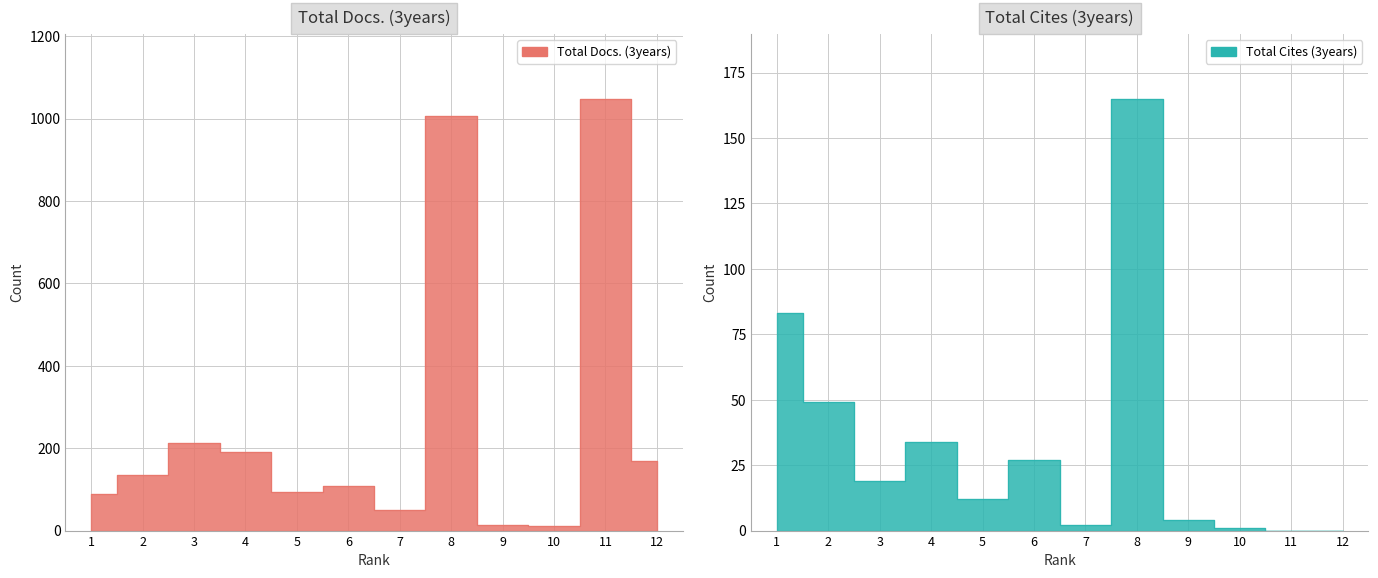

What is the average value of the Total Docs. (3years) series?

261